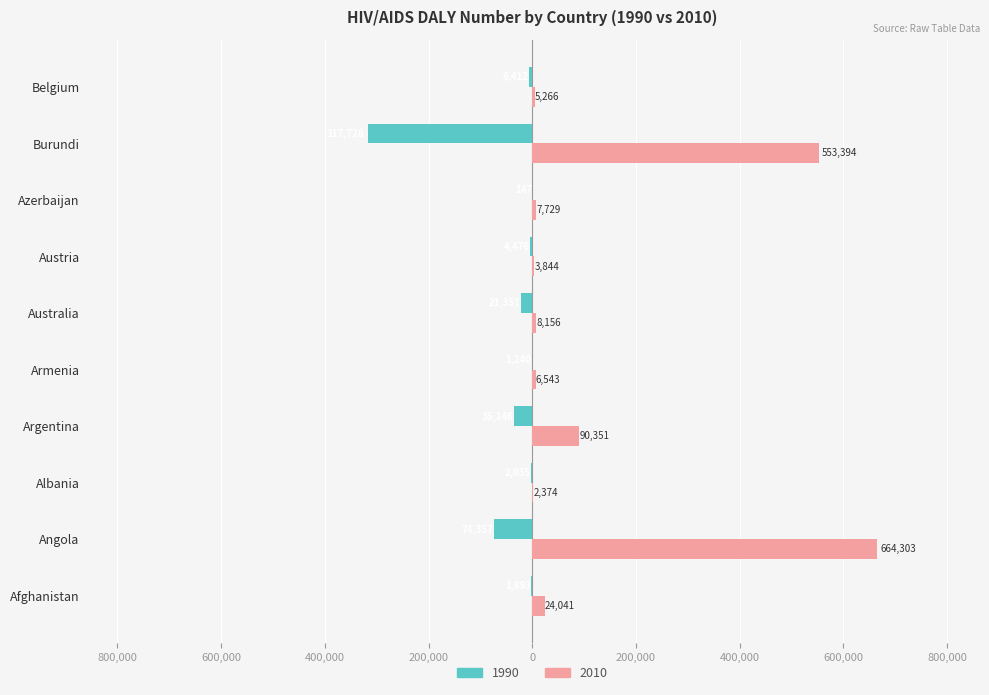

The 2010 series shows 1663.4 at Austria. True or false?

False